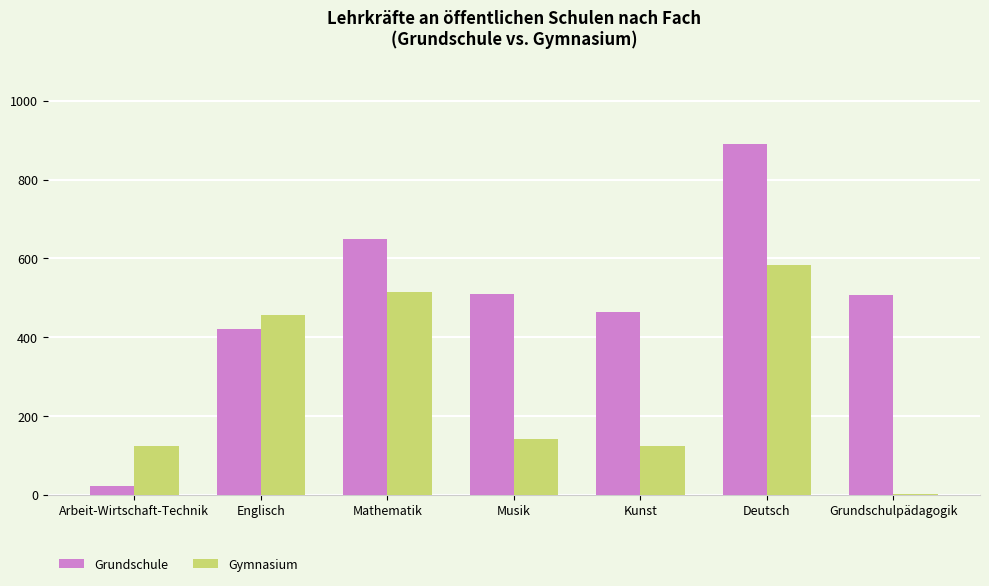

What is the total value across all series at Musik?

651